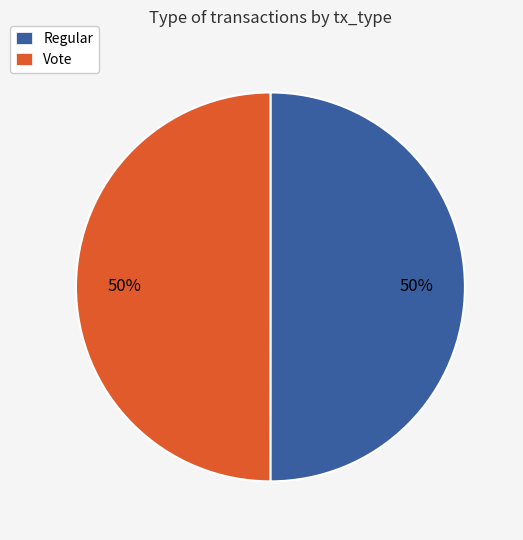

To the nearest percent, what is the combined percentage of Vote and Regular?

100%